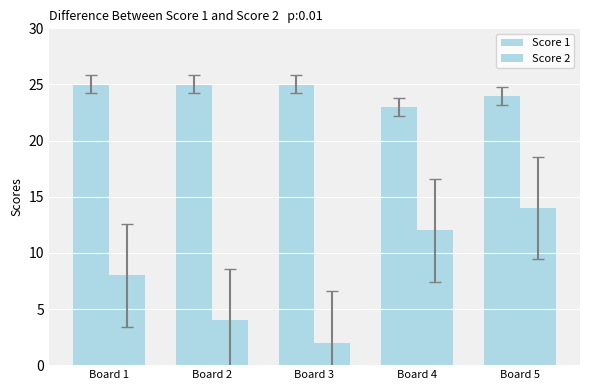

What is the value of the Score 1 bar at the 4th from the left?

23